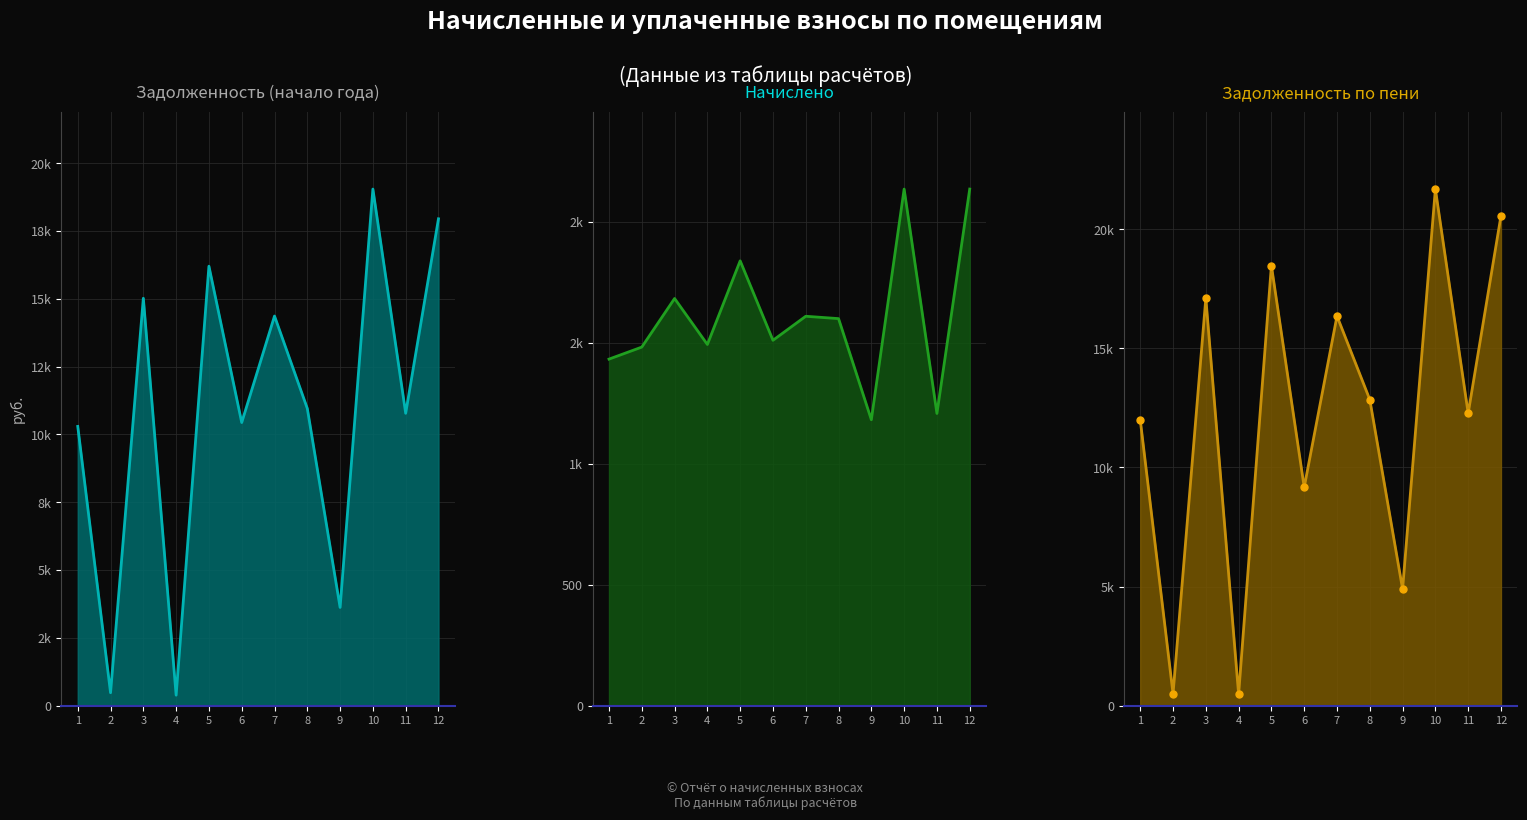

Reading left to right, what are all the values shown in this chart?

задолженность: 1=10292.9	2=473.3	3=15017.5	4=383.9	5=16199.4	6=10435.5	7=14362.1	8=10954.8	9=3618.9	10=19043.3	11=10776.4	12=17947.3
начислено: 1=1432.1	2=1481.8	3=1682.6	4=1492.6	5=1838.4	6=1509.8	7=1609.2	8=1599.5	9=1181.5	10=2134.9	11=1207.4	12=2134.9
задолженность по пени: 1=12001.4	2=493.9	3=17104.0	4=476.5	5=18472.8	6=9166.0	7=16357.5	8=12848.3	9=4890.5	10=21690.4	11=12273.6	12=20564.7
задолженность по пени_markers: 1=12001.4	2=493.9	3=17104.0	4=476.5	5=18472.8	6=9166.0	7=16357.5	8=12848.3	9=4890.5	10=21690.4	11=12273.6	12=20564.7